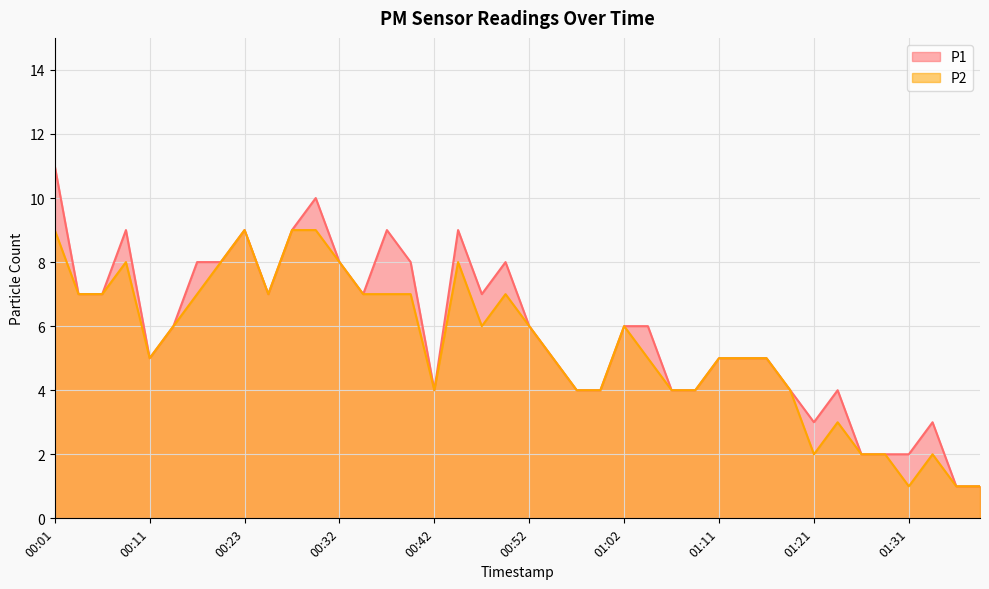

True or false: P2 and P1 cross at least once.

False